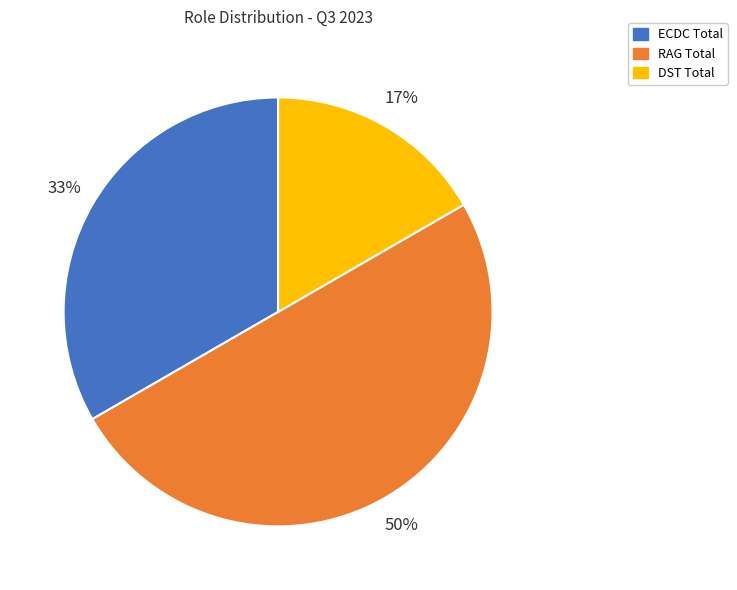

Rank the categories by value from highest to lowest.

RAG Total, ECDC Total, DST Total